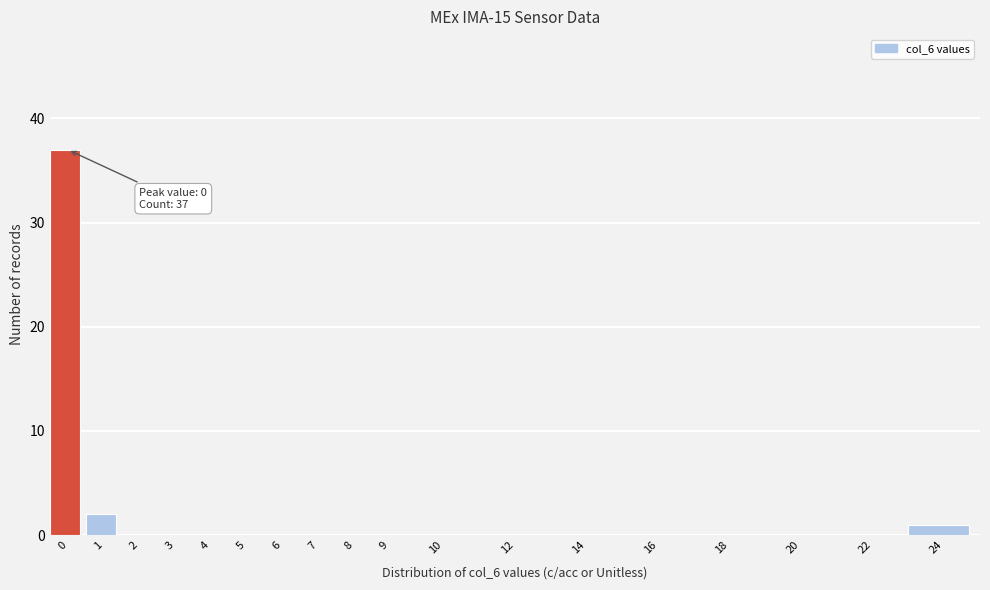

Reading left to right, transcribe all the data shown in this chart.

0=37	1=2	2=0	3=0	4=0	5=0	6=0	7=0	8=0	9=0	10=0	12=0	14=0	16=0	18=0	20=0	22=0	24=1